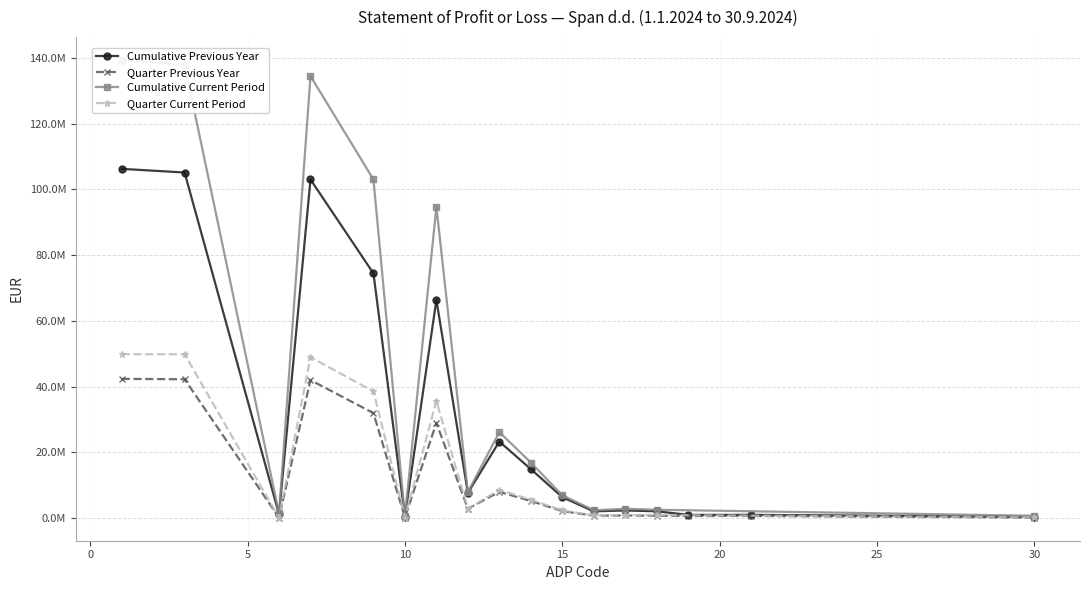

How many values in the Quarter Previous Year series exceed 698459?

11